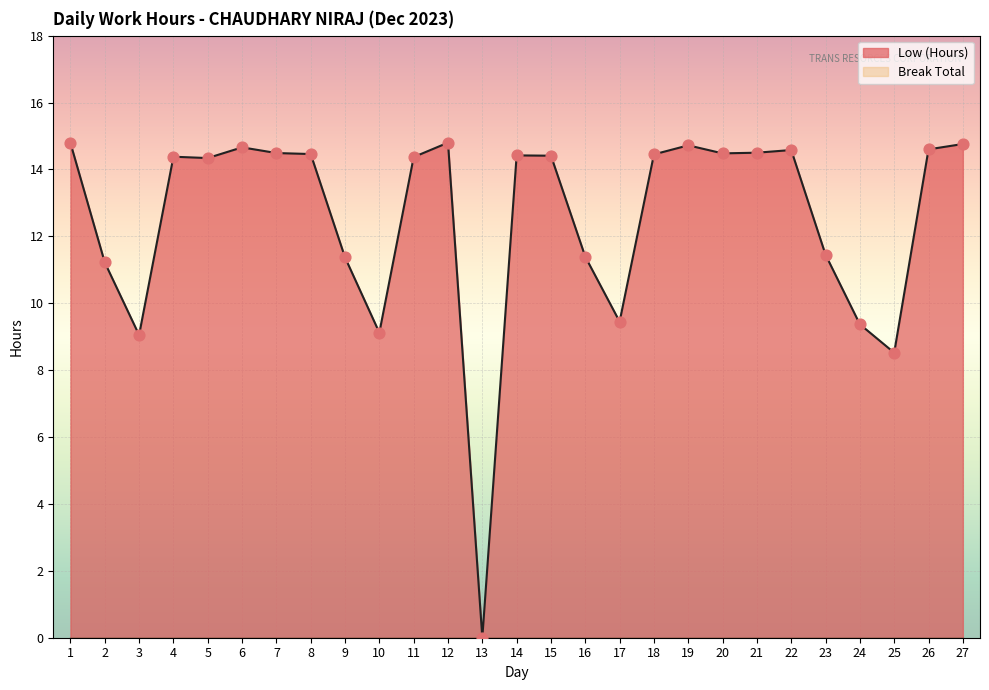

Between 21 and 23, which is larger?

21